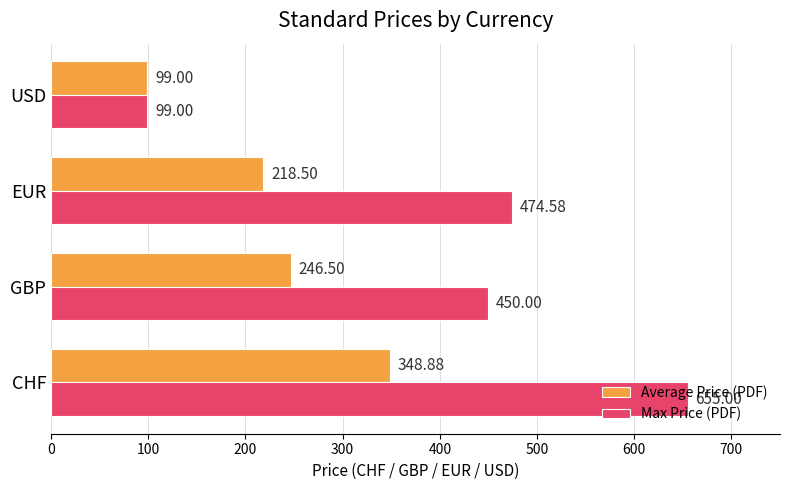

Where is Max Price (PDF) nearest to the value 377?

GBP